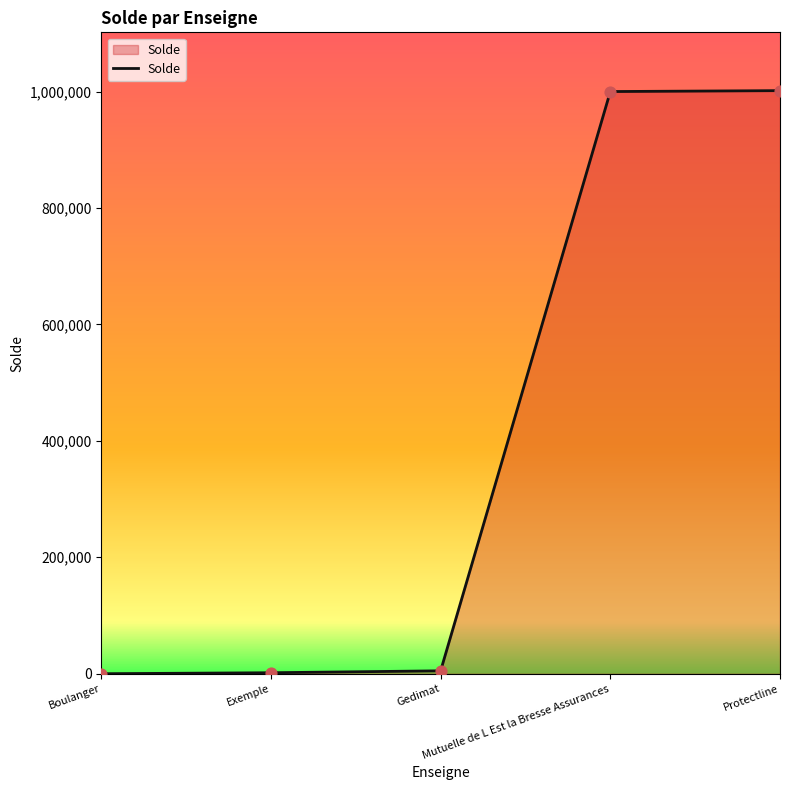

What is the change in value from Exemple to Mutuelle de L Est la Bresse Assurances?

+998232